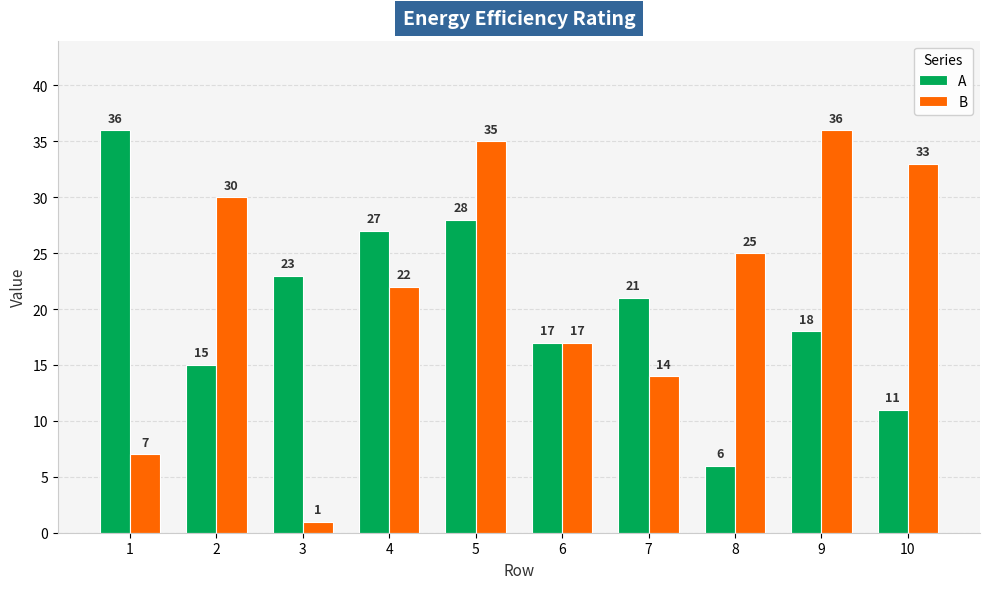

Which series has the largest total across all categories?

B